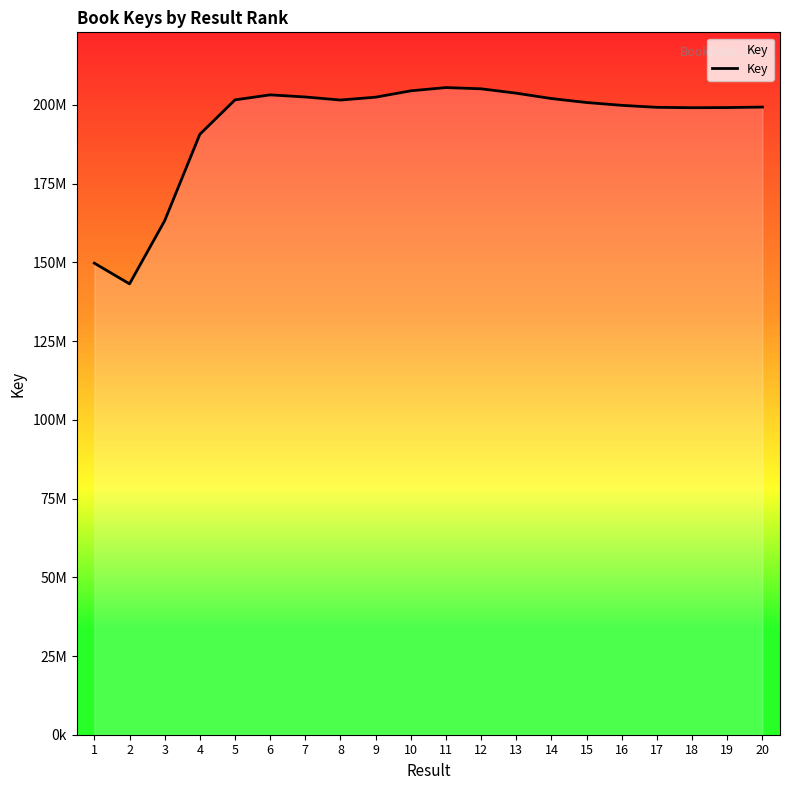

List the labels in order of value, smallest first.

2, 1, 3, 4, 18, 19, 17, 20, 16, 15, 8, 5, 14, 9, 7, 6, 13, 10, 12, 11